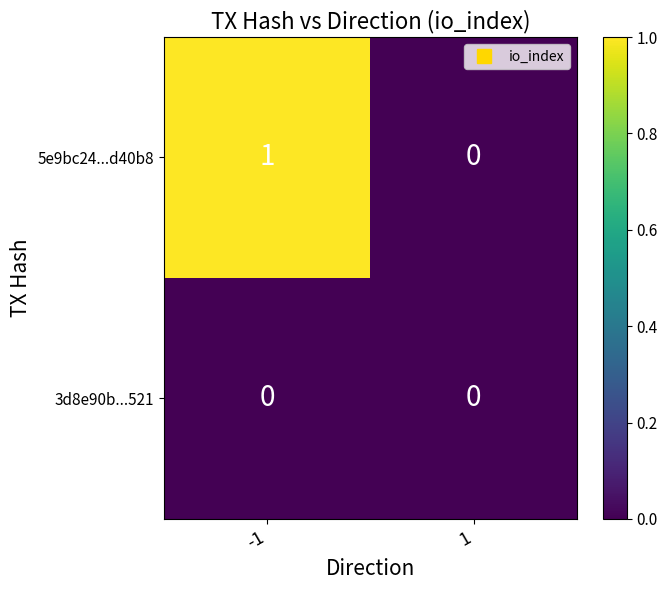

Which series has the largest range (max minus min)?

5e9bc24...d40b8